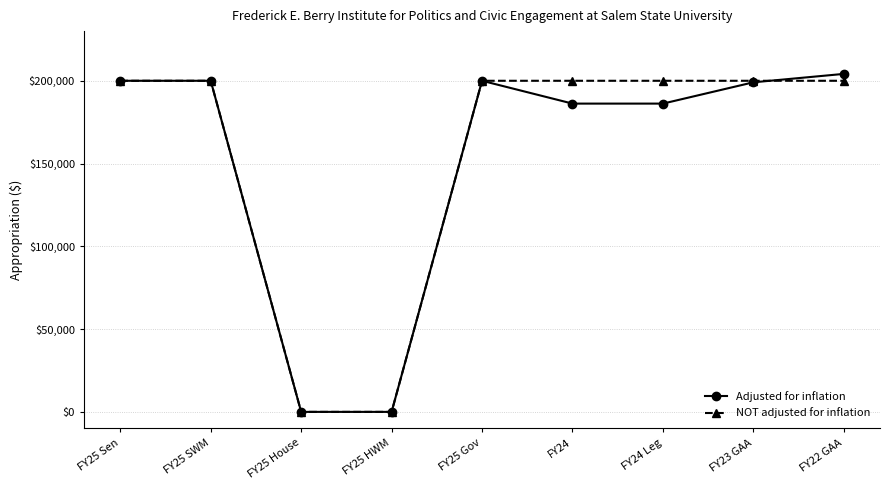

Is it true that NOT adjusted for inflation equals 0 at FY25 HWM?

True